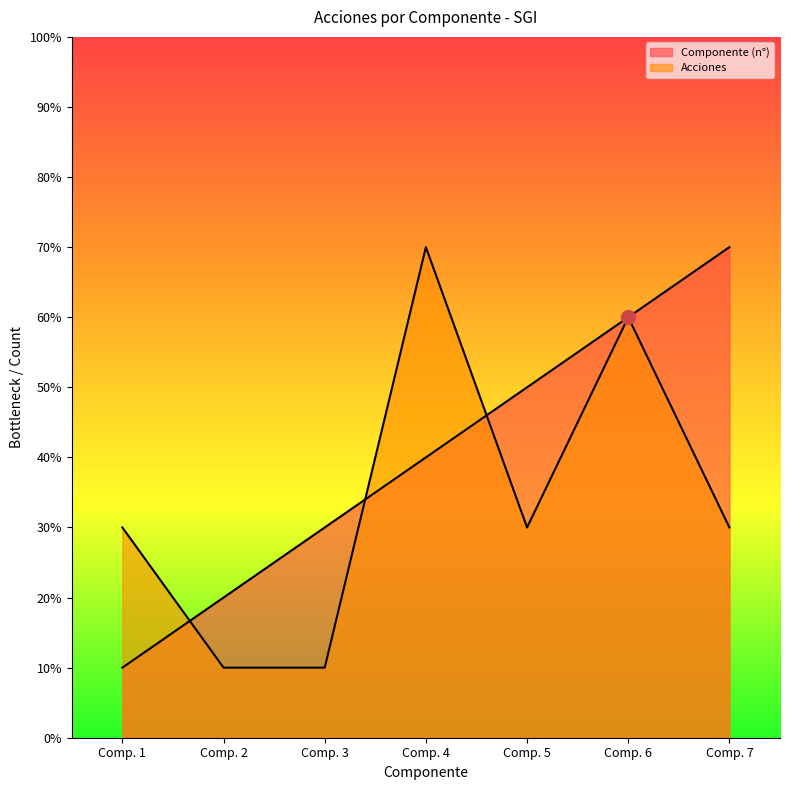

Is it true that Acciones equals 2 at Comp. 5?

False